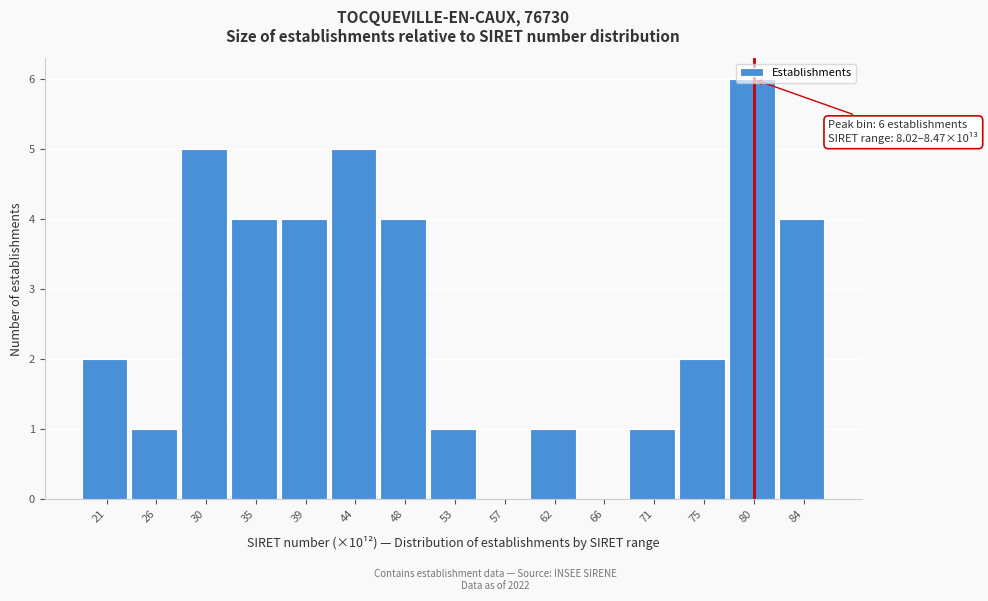

Between 75 and 35, which is larger?

35